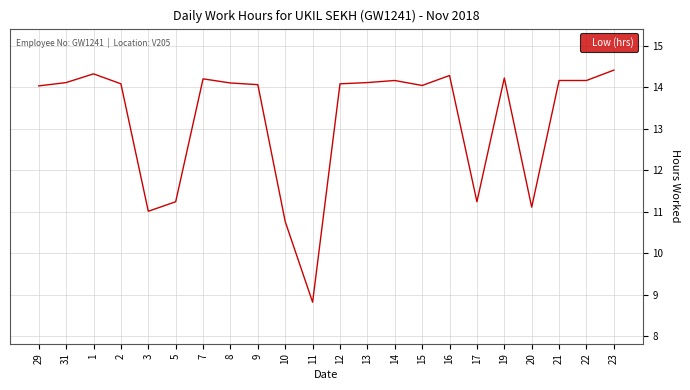

Which category has the highest value across all series?

23